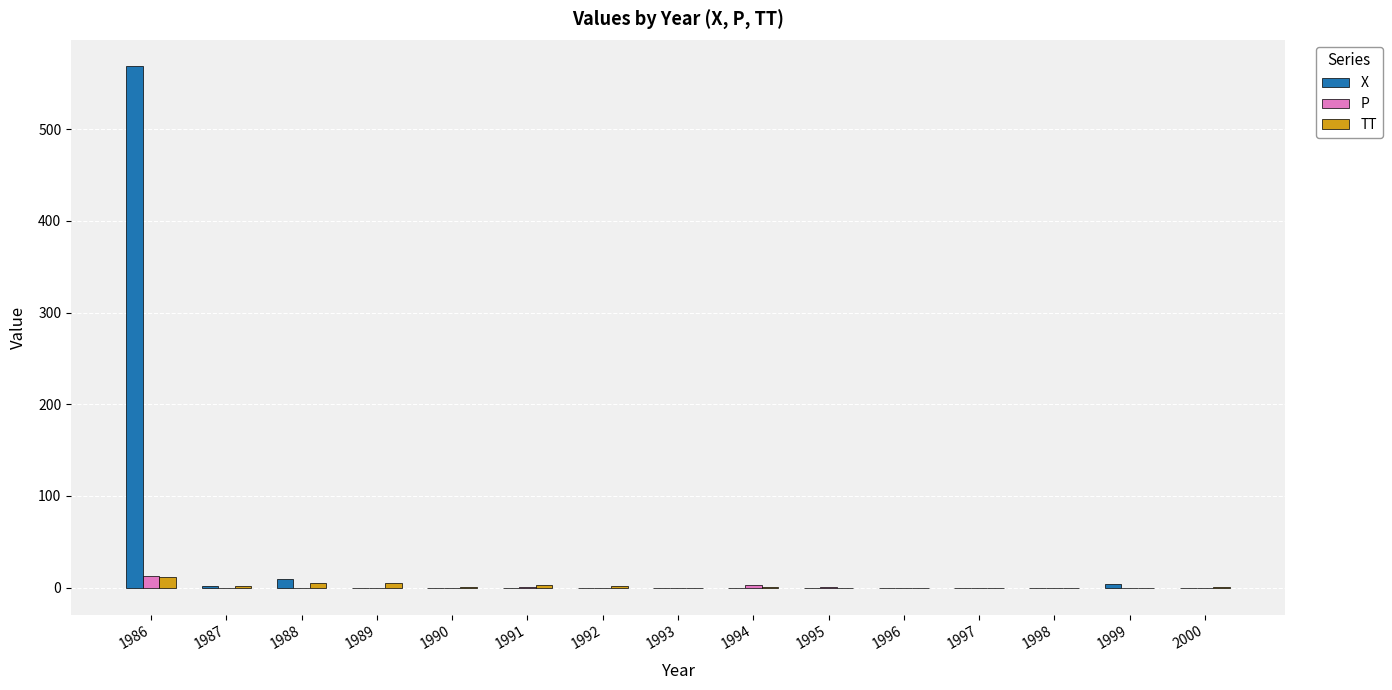

What are all the series names shown in the legend?

X, P, TT